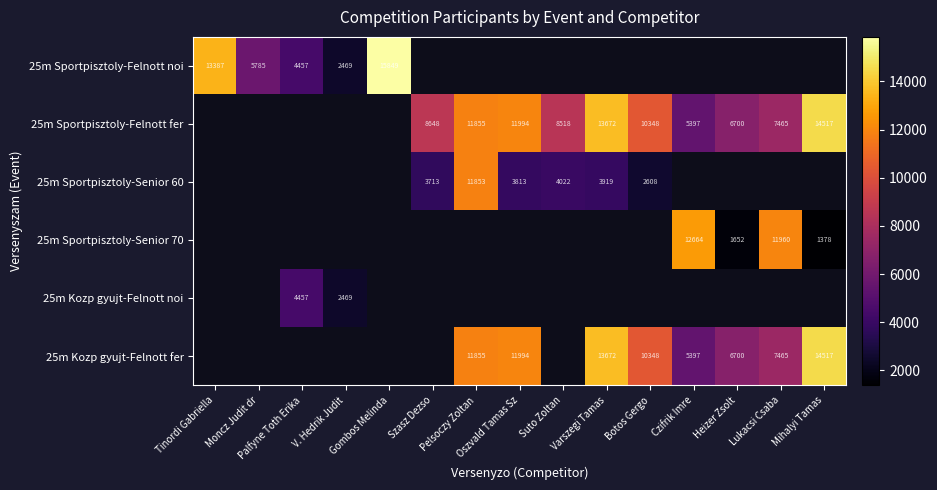

Is the value of 25m Sportpisztoly-Senior 70 at Mihalyi Tamas greater than the value of 25m Kozp gyujt-Felnott fer at Mihalyi Tamas?

No